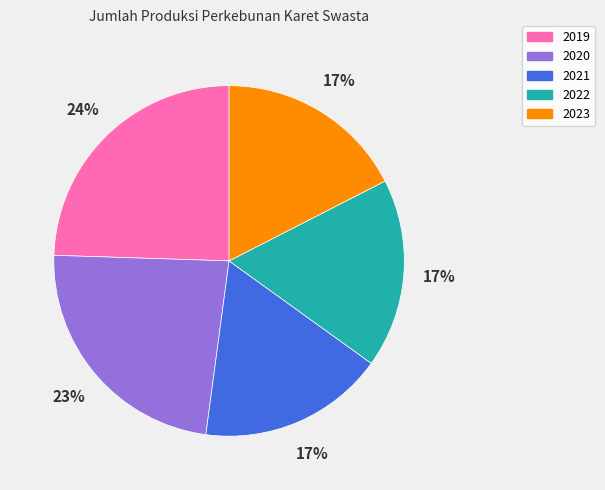

Which has a higher value, 2023 or 2019?

2019